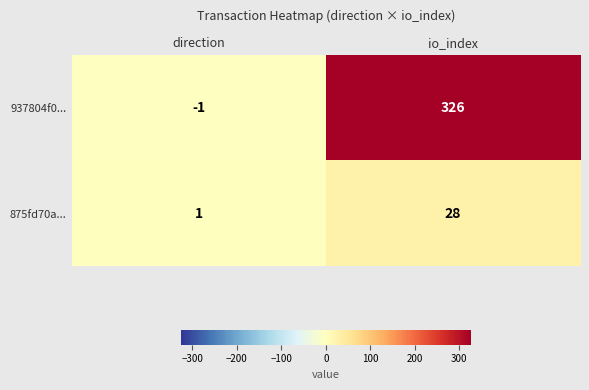

Which category has the highest value across all series?

io_index